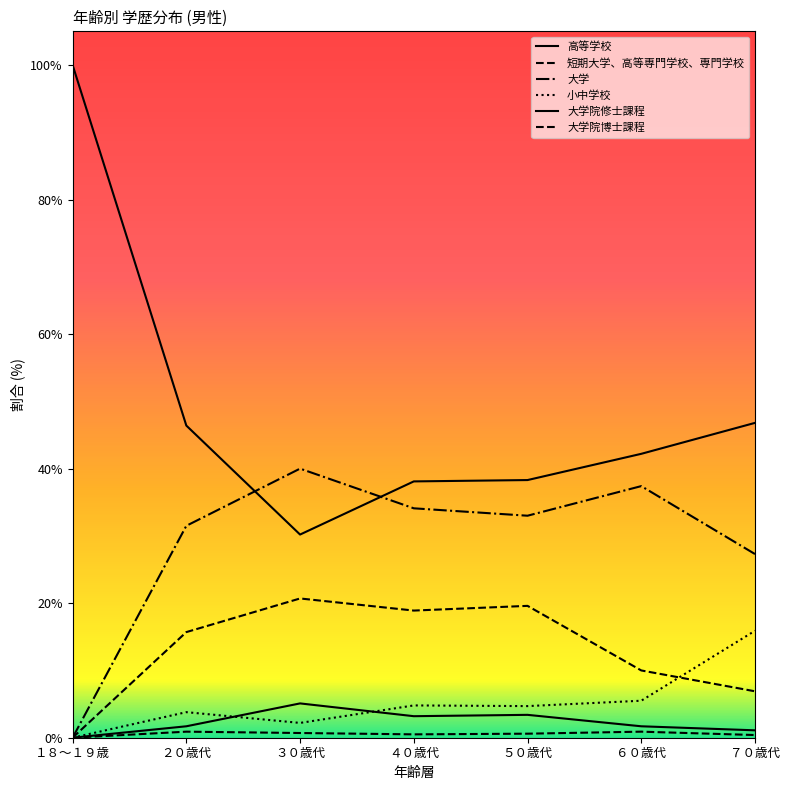

What is the total value across all series at ２０歳代?

100.0